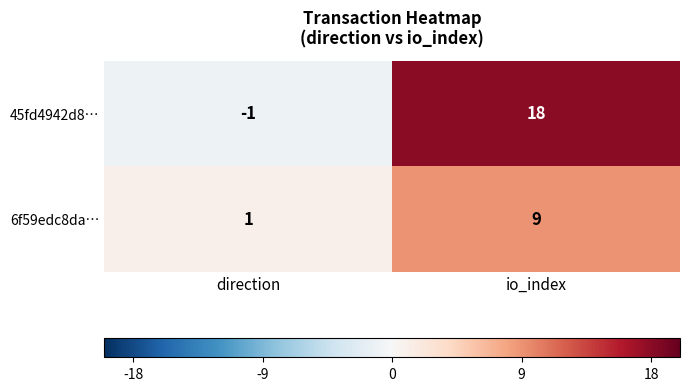

Reading left to right, what are all the values shown in this chart?

45fd4942d8…: -1	18
6f59edc8da…: 1	9